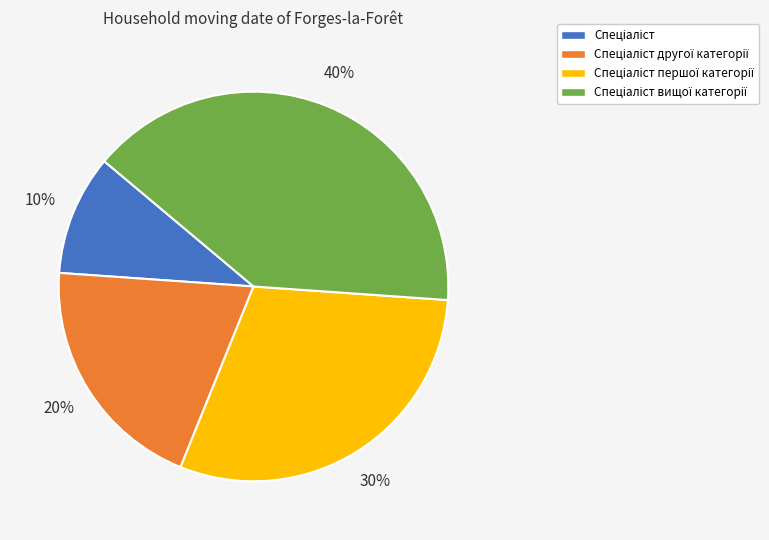

Count the number of slices in the pie.

4